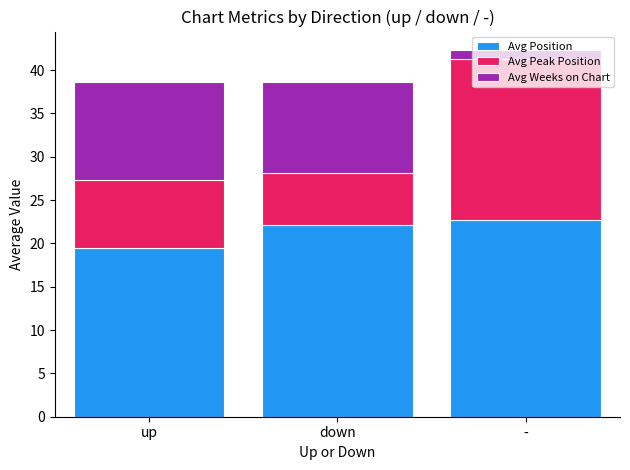

What is the average value of the Avg Position series?

21.4